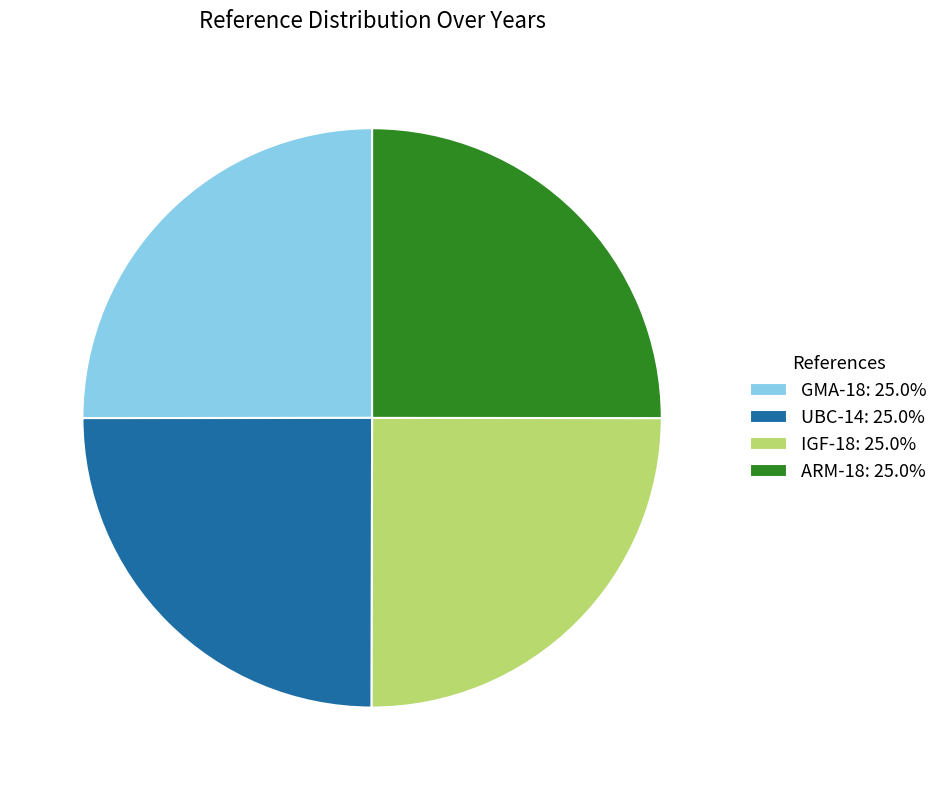

Does GMA-18: 25.0% account for over 50% of the chart?

No